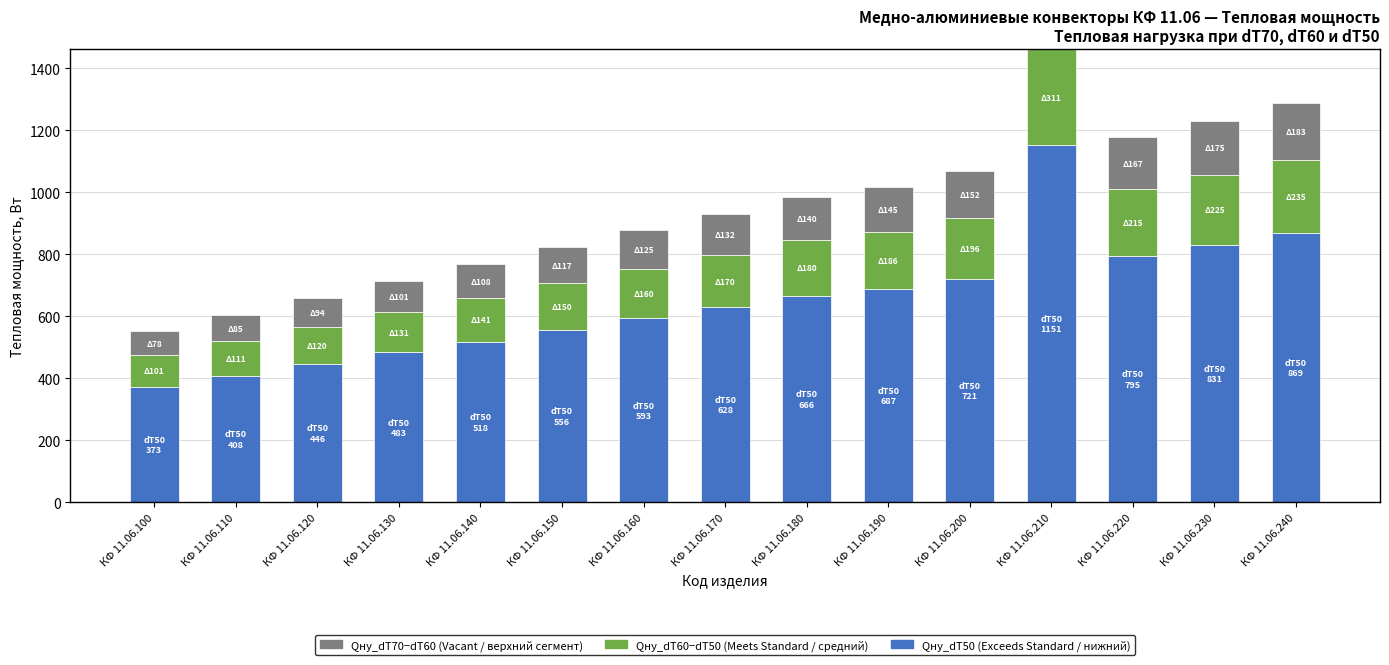

At which category is the sum across all series the highest?

КФ 11.06.210